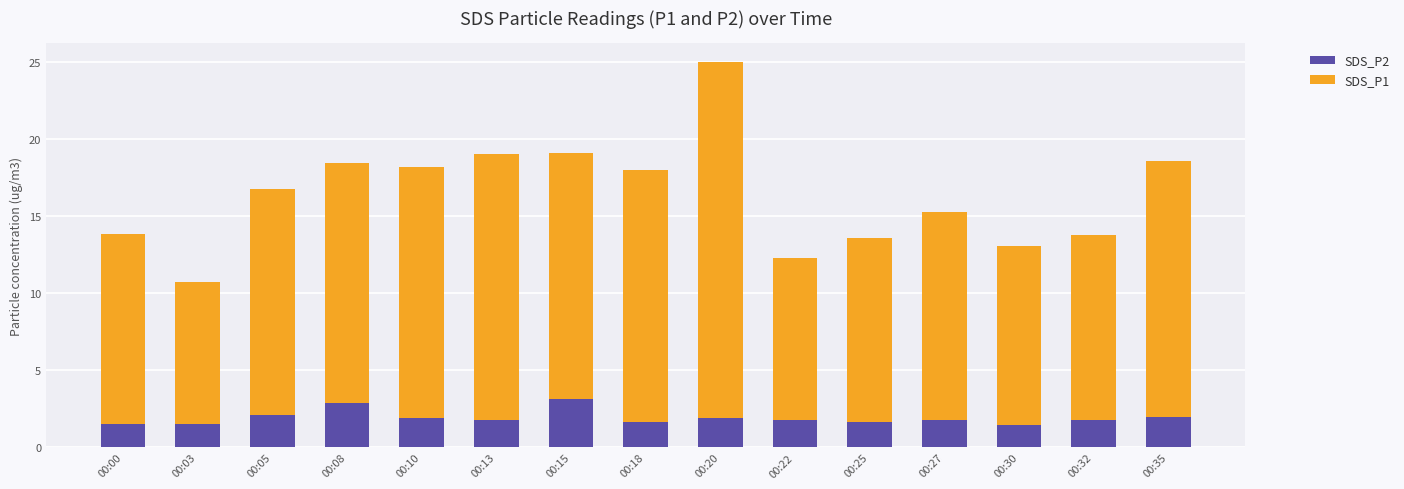

What is the value of the SDS_P2 bar at the 13th from the left?

1.5